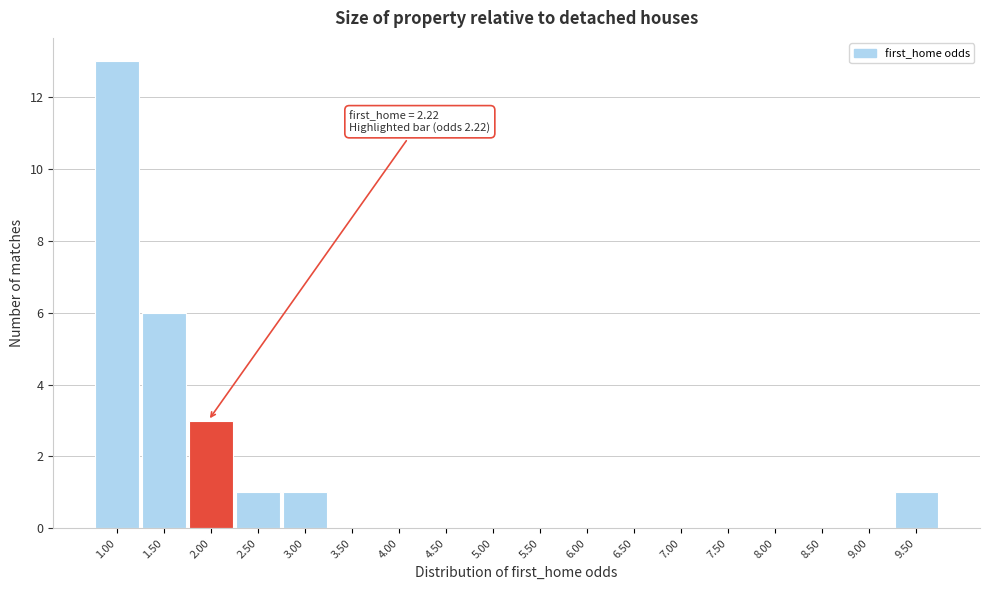

Reading left to right, extract all data points from this chart.

1.00=13	1.50=6	2.00=3	2.50=1	3.00=1	3.50=0	4.00=0	4.50=0	5.00=0	5.50=0	6.00=0	6.50=0	7.00=0	7.50=0	8.00=0	8.50=0	9.00=0	9.50=1